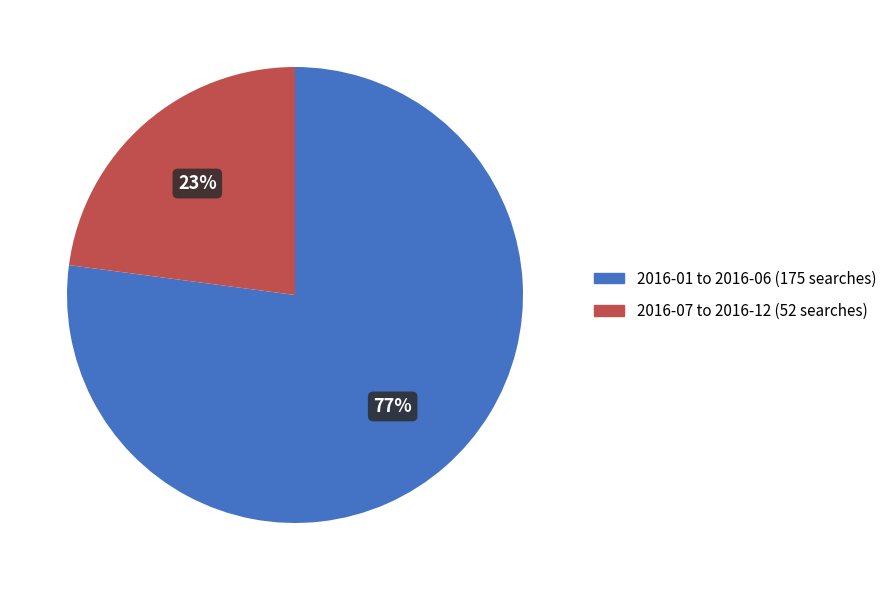

The 2016-01 to 2016-06 (175 searches) slice represents 84% of the pie. True or false?

False